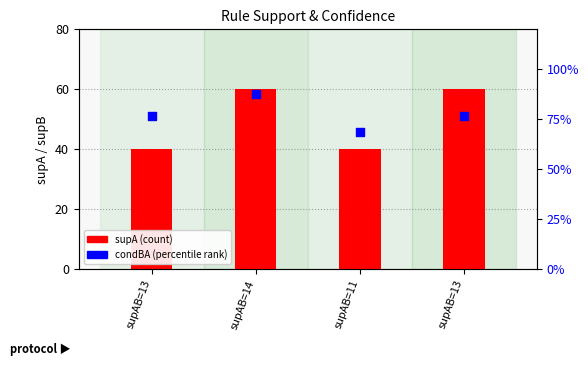

At which category is the sum across all series the highest?

supAB=14